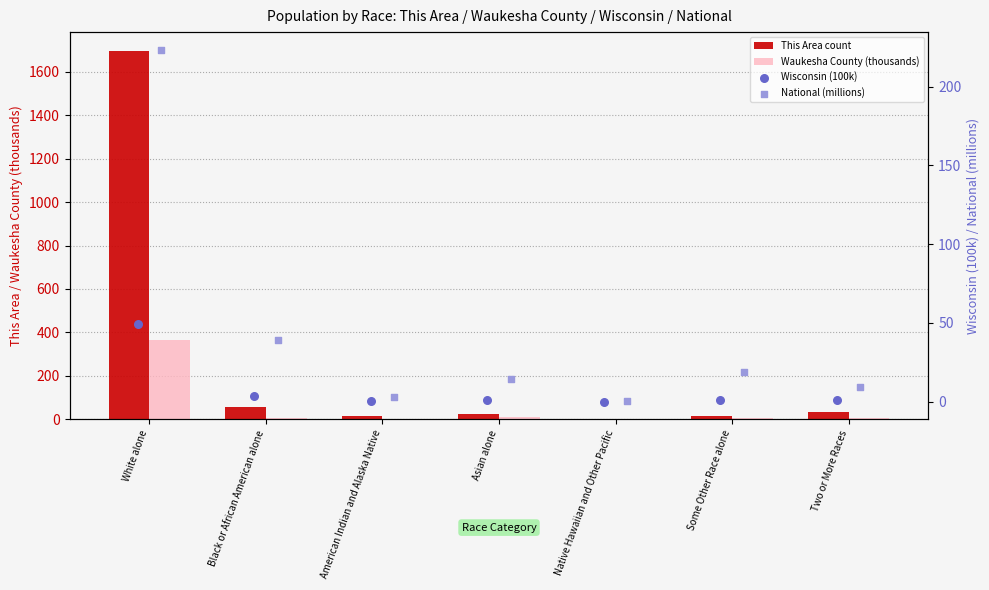

What are all the series names shown in the legend?

This Area count, Waukesha County (thousands), Wisconsin (100k), National (millions)